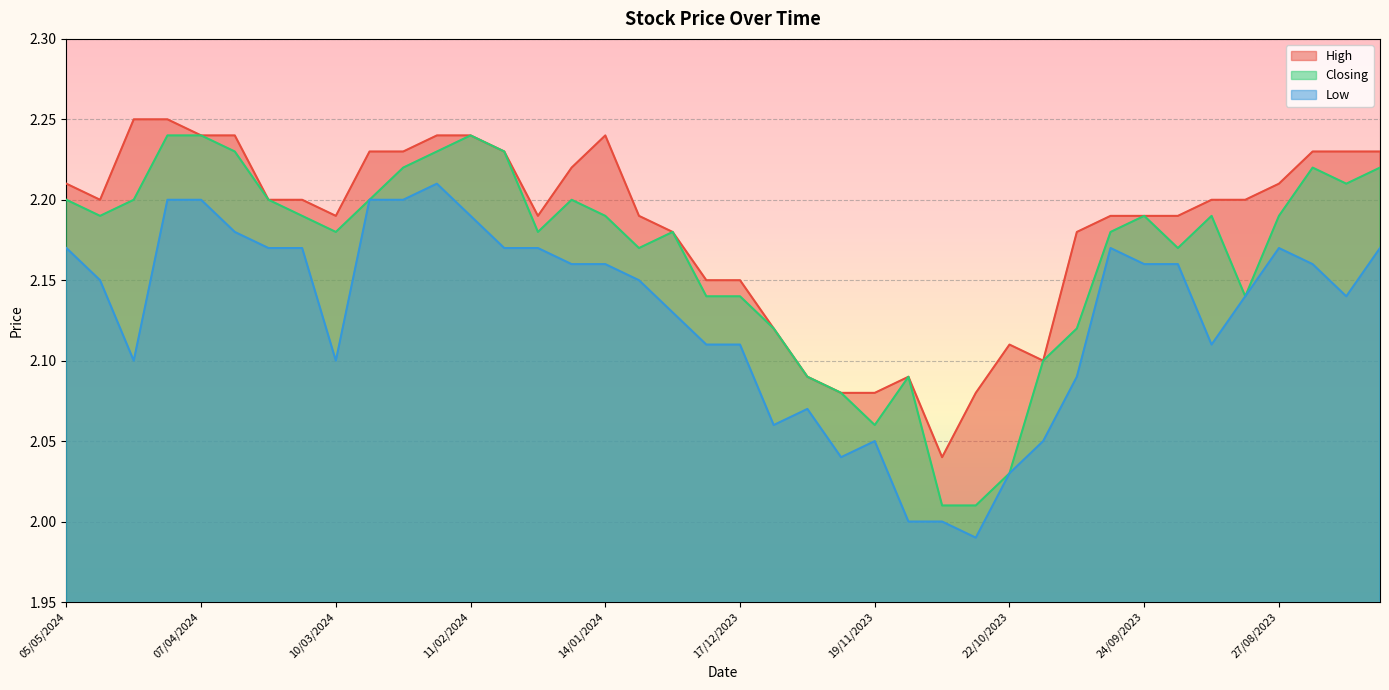

List the series in order of their peak value, highest first.

High, Closing, Low